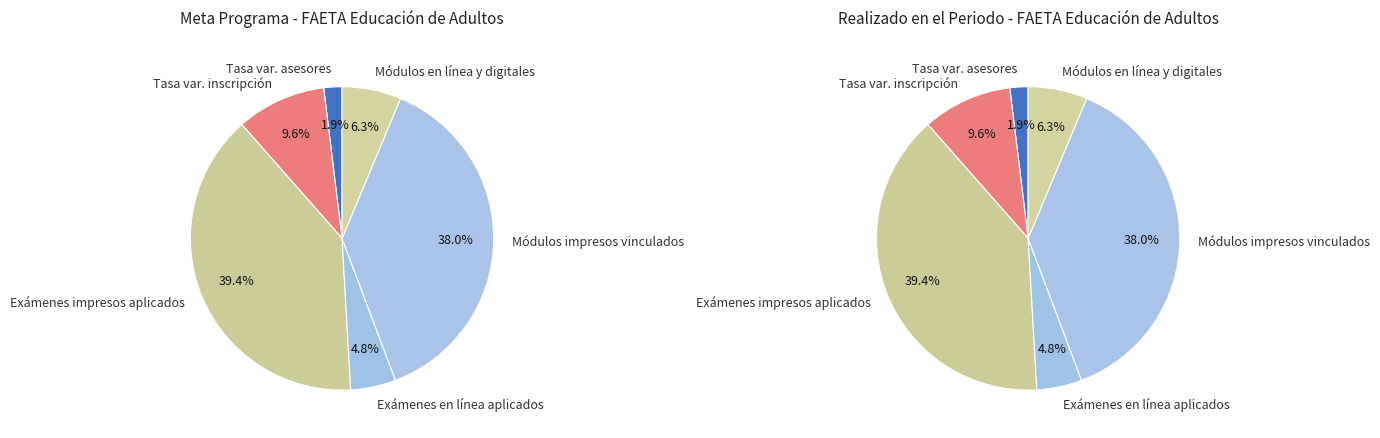

Does Tasa de variación de inscripción represent more than half of the total?

No